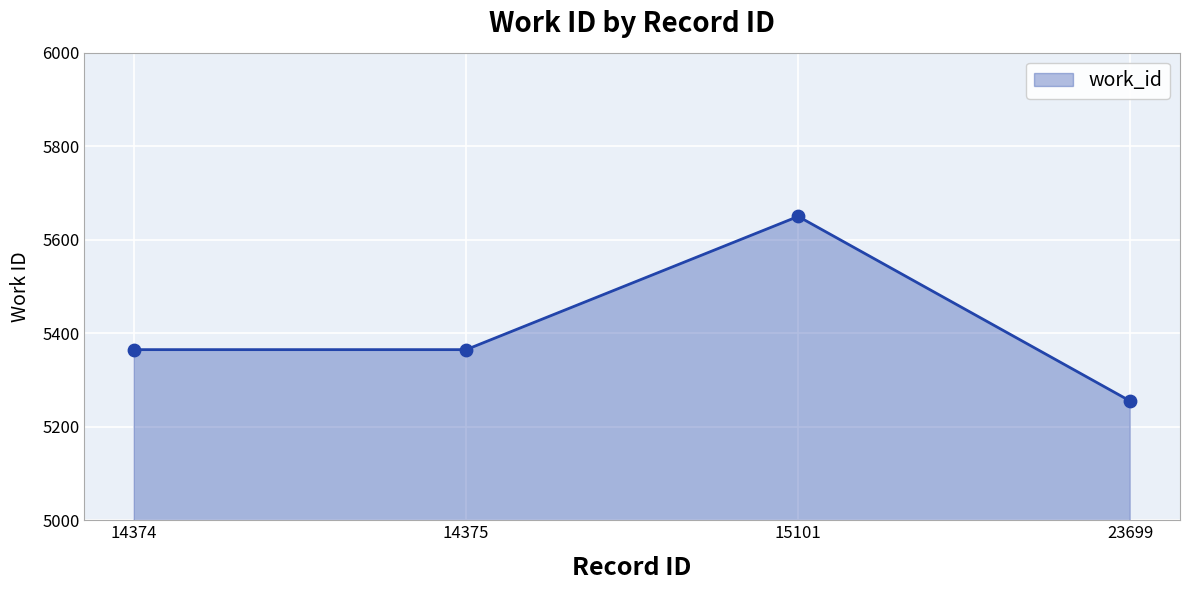

What is the ratio of the value at 14374 to the value at 14375?

1.0